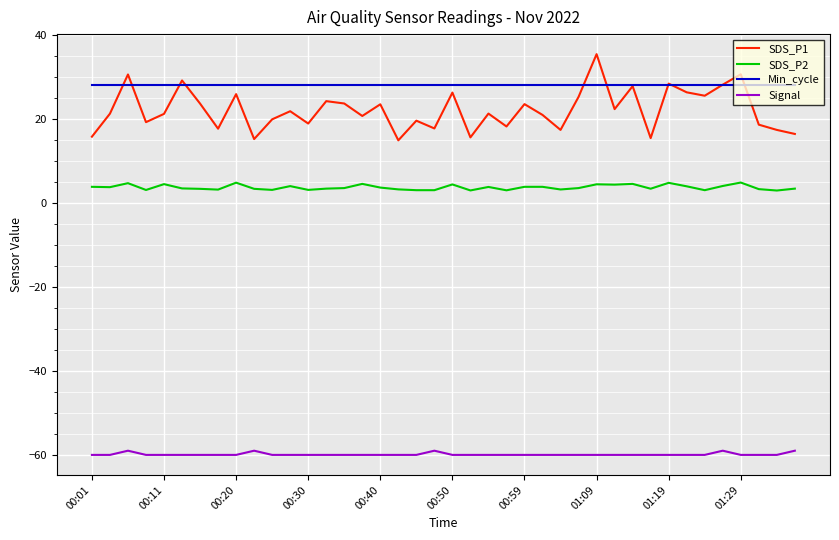

True or false: SDS_P2 has more than 0 interior local peaks.

True